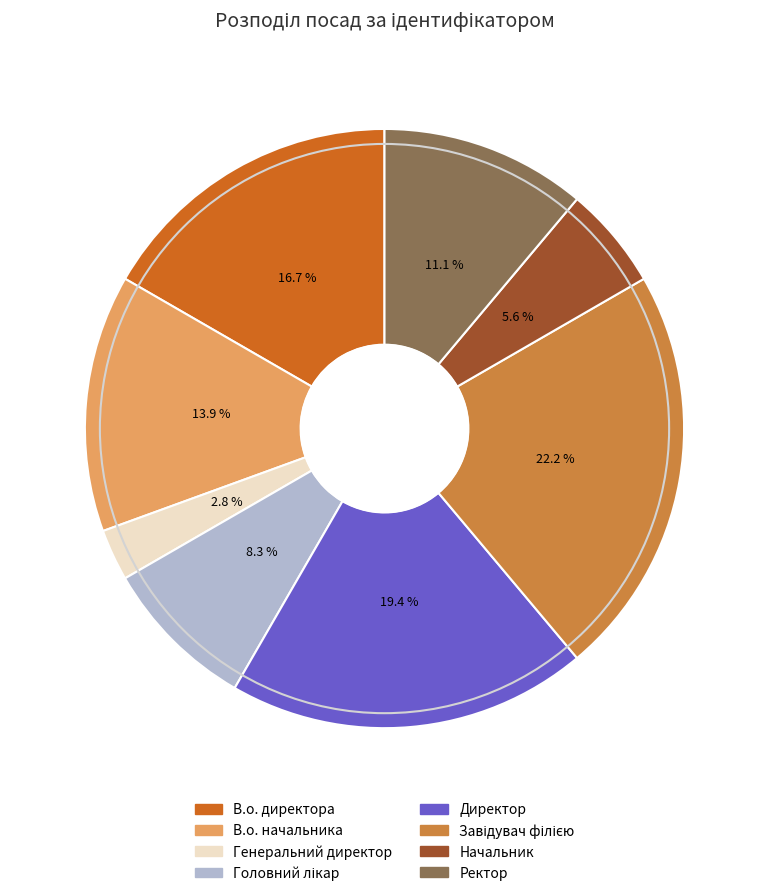

To the nearest percent, what portion does Начальник represent?

6%